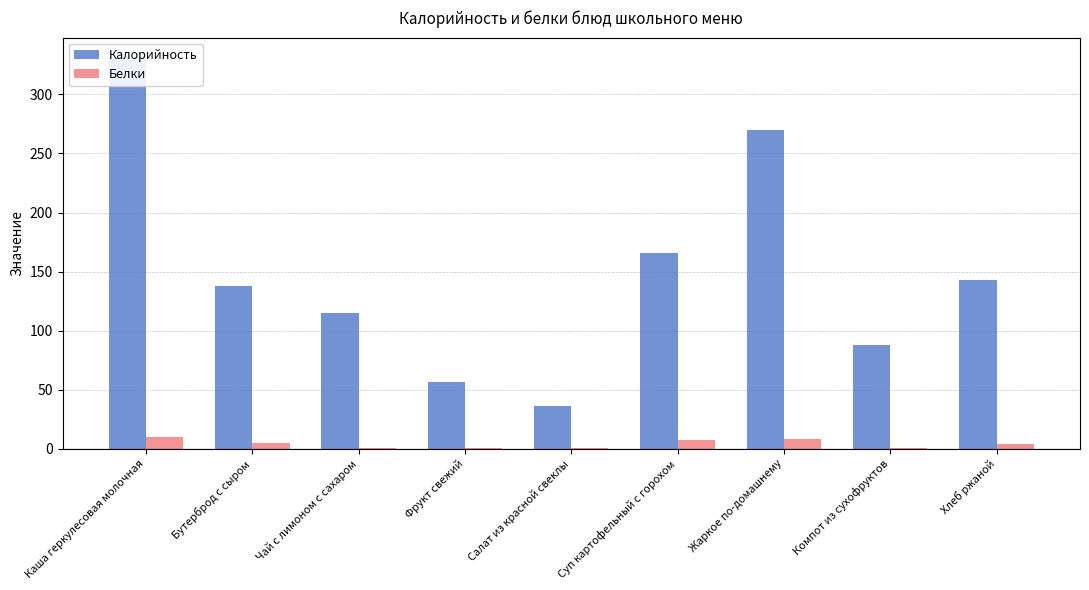

At which label does Белки reach its minimum?

Фрукт свежий